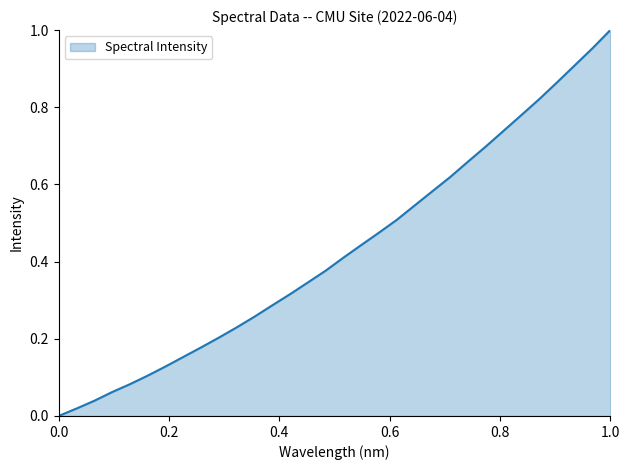

What is the difference between the maximum and minimum values?

1.0